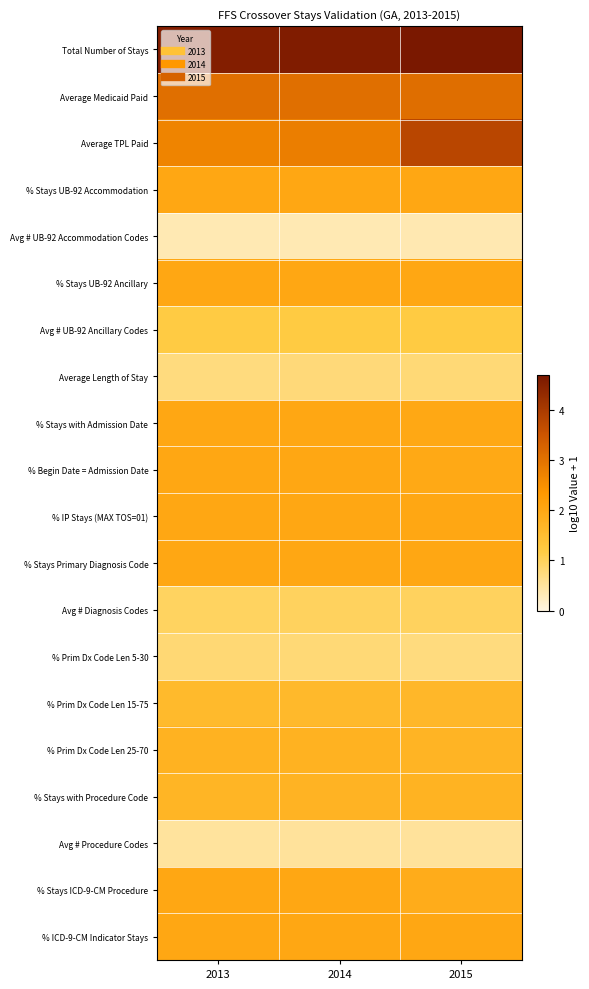

What is the total value across all series at 2015?

37.0